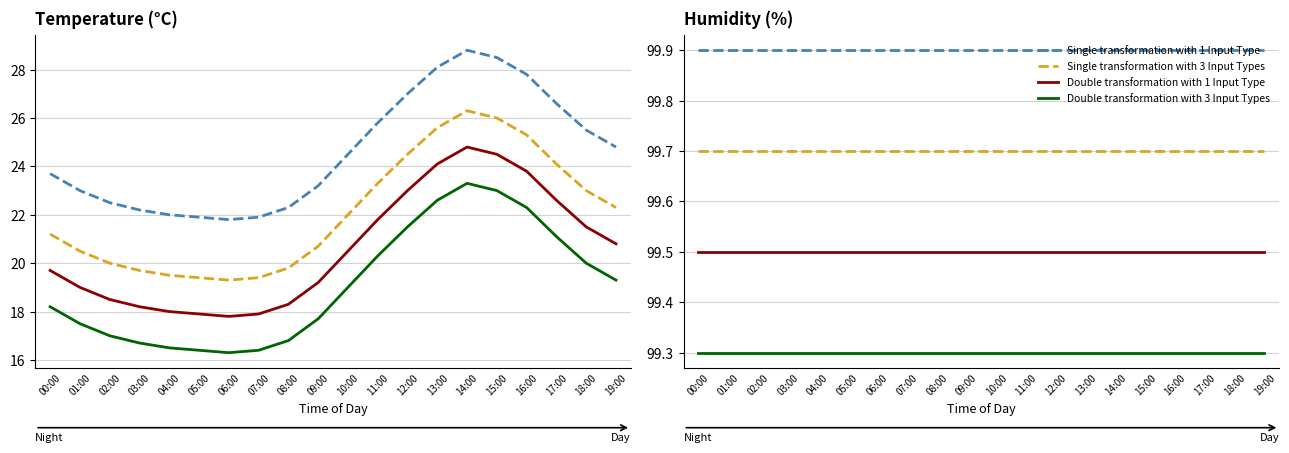

Which series has the largest total across all categories?

Single transformation with 1 Input Type